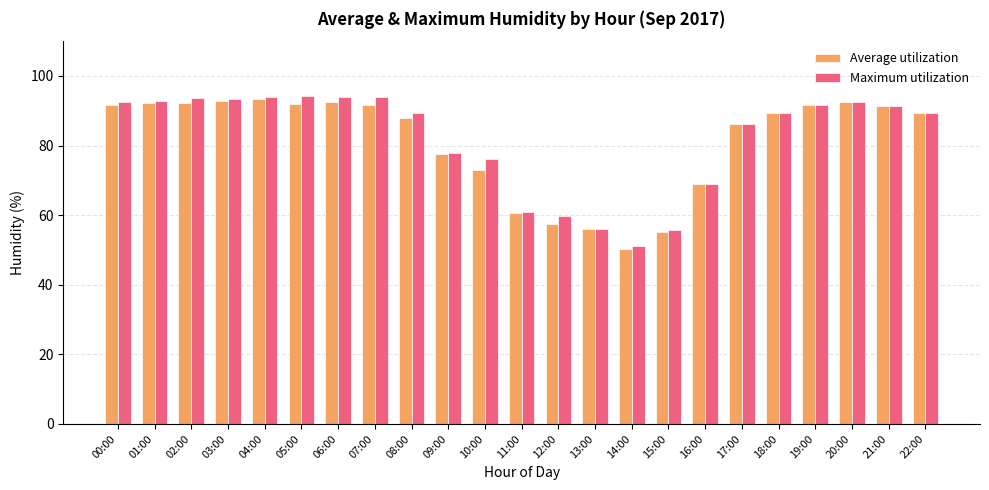

What is the difference between the highest and lowest values at 12:00?

2.4